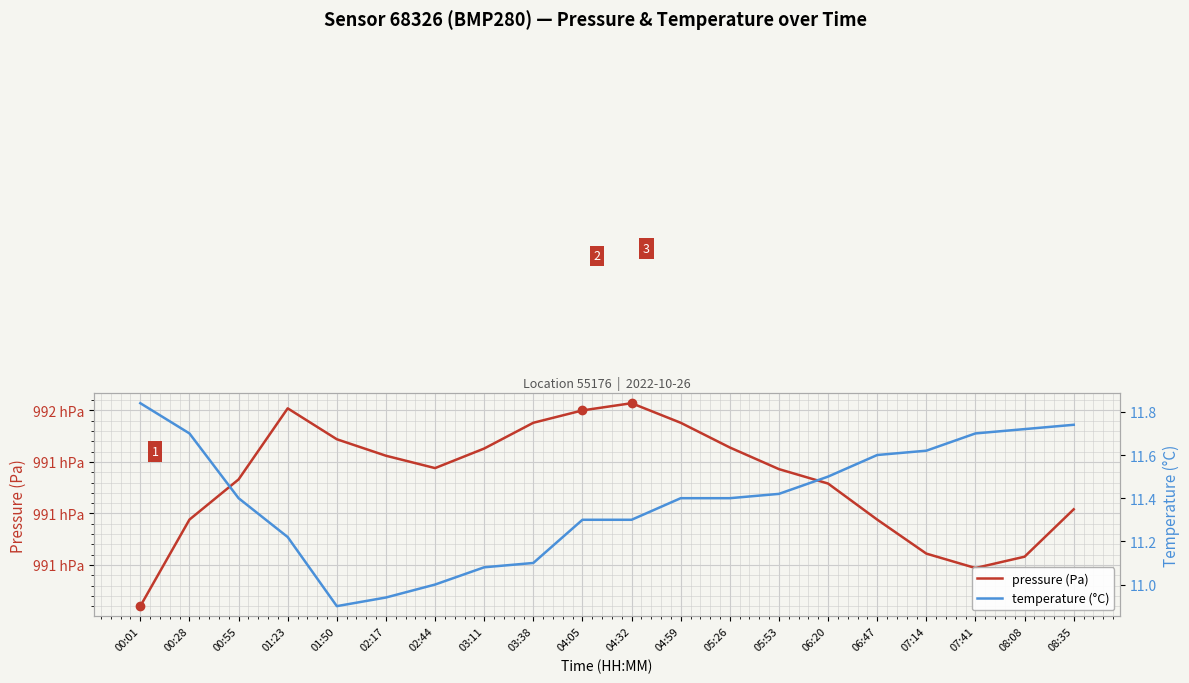

What is the label of the 9th point from the right?

04:59